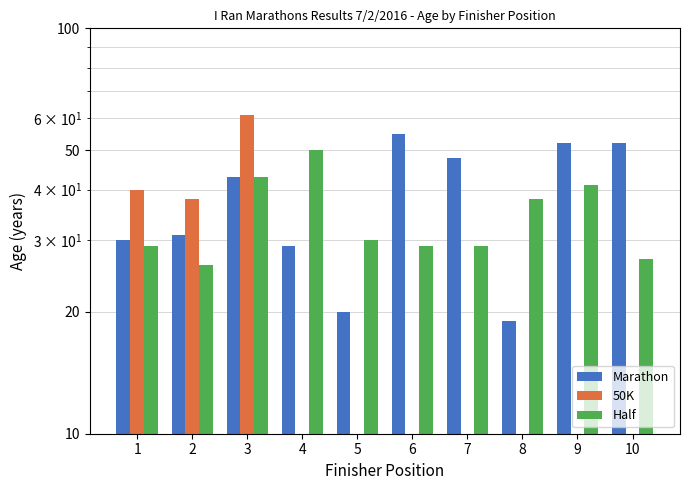

List the labels in order of Marathon value, largest first.

6, 9, 10, 7, 3, 2, 1, 4, 5, 8